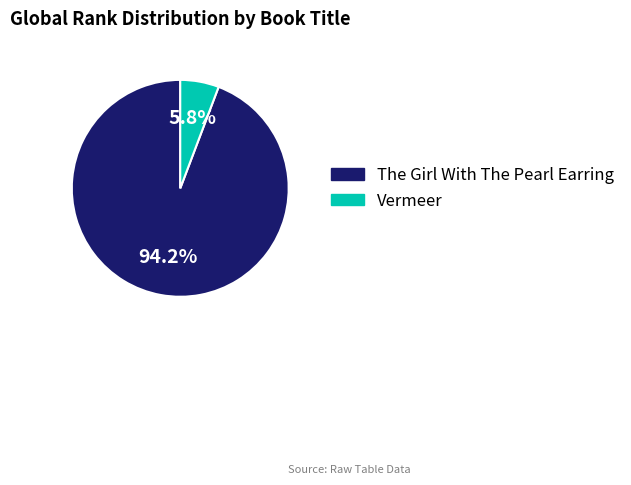

What is the ratio of the value at Vermeer to the value at The Girl With The Pearl Earring?

0.1